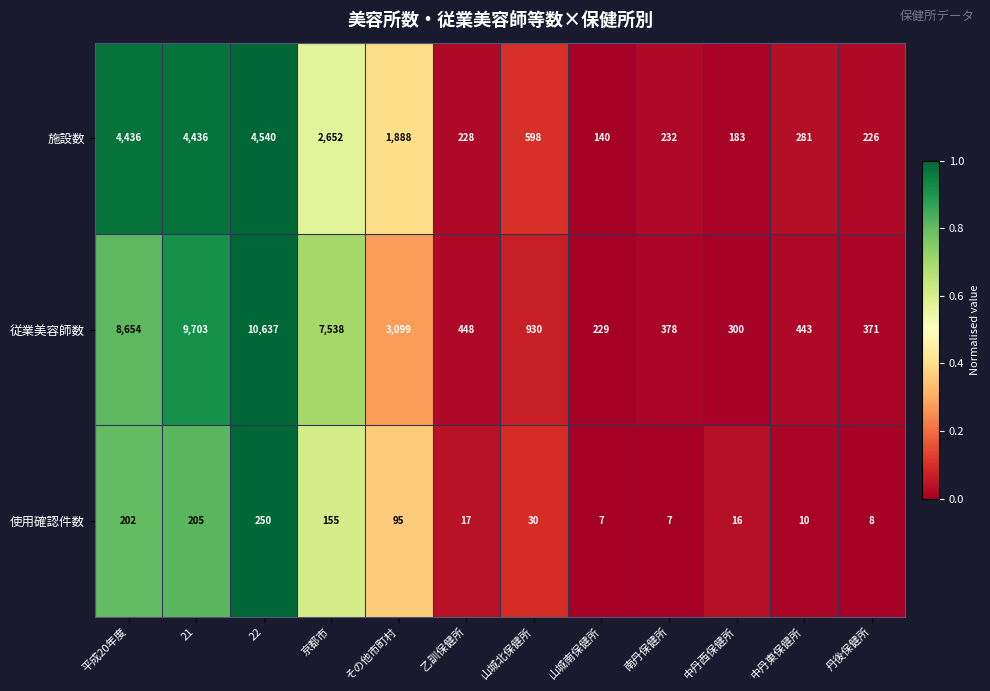

The value of 使用確認件数 at 乙訓保健所 is 10. True or false?

False